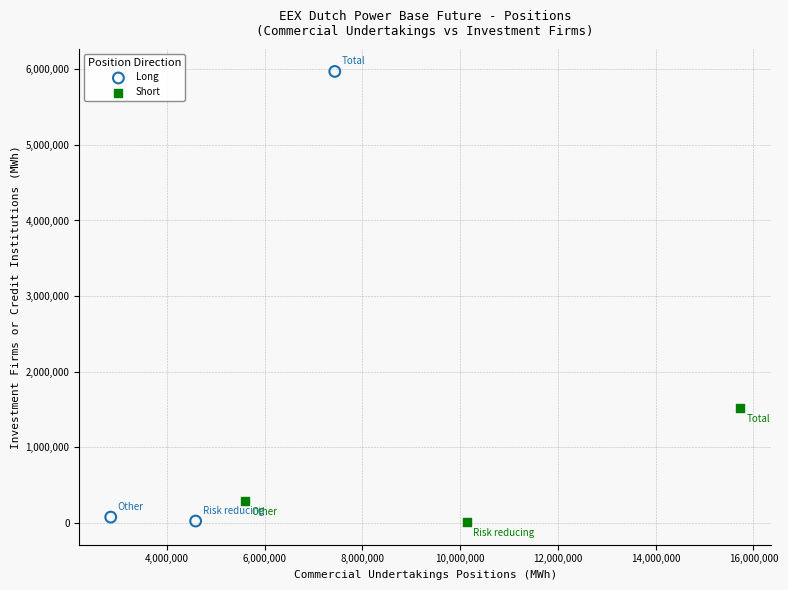

Which series has the largest Y range (max minus min)?

Long